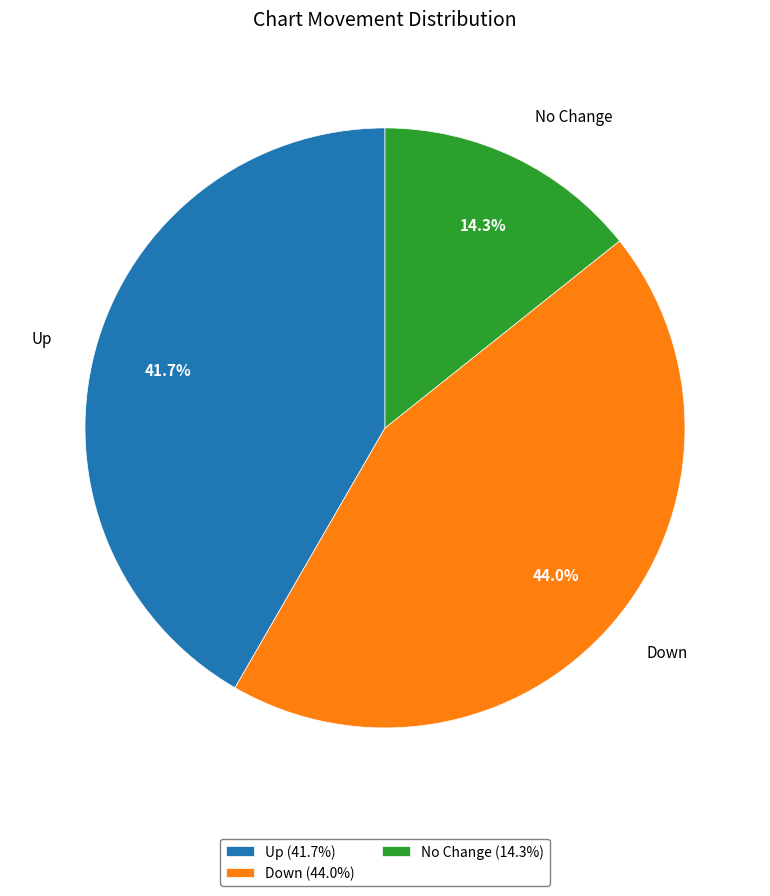

How many segments does this pie chart have?

3